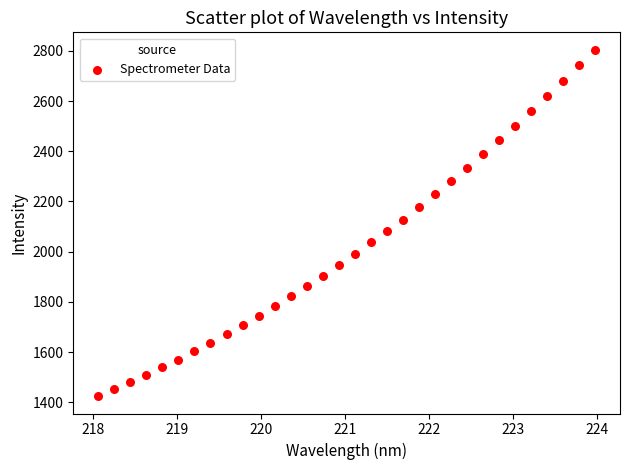

What is the range of Y values (max minus min)?

1380.7